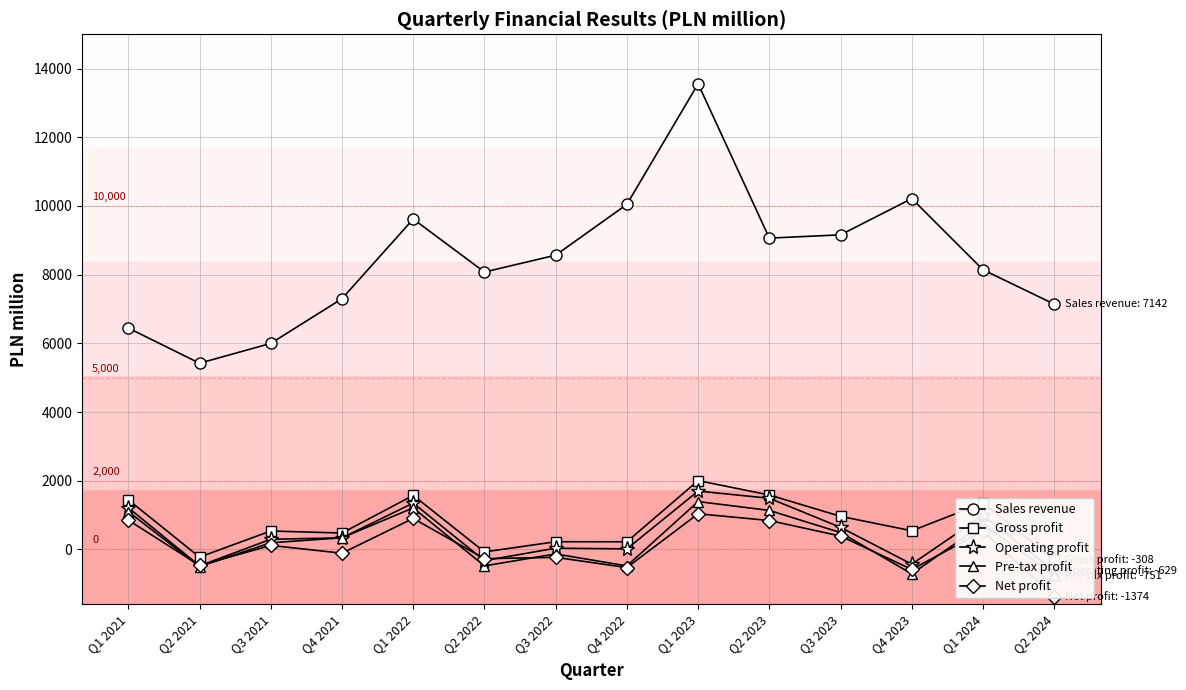

Between Q1 2023 and Q2 2024, which is larger?

Q1 2023